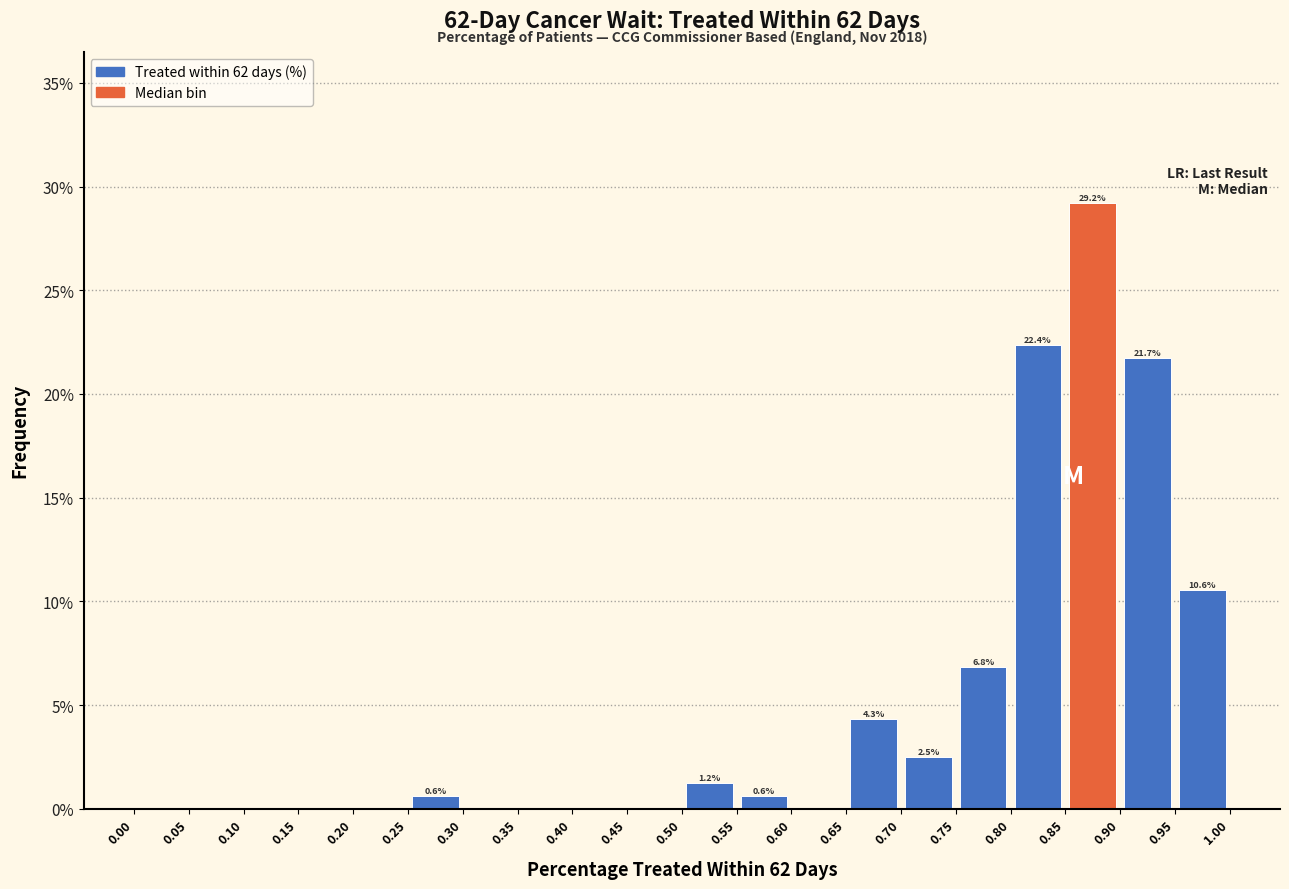

Which range on the x-axis has the tallest bar?

0.85 to 0.90